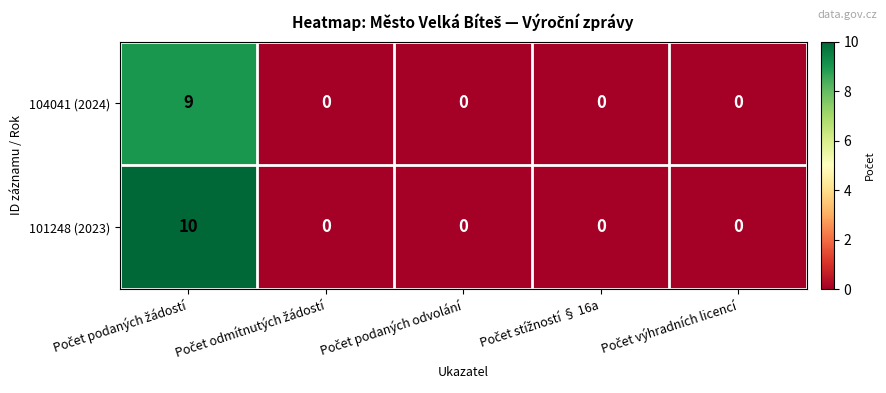

How many 104041 (2024) values are between 0 and 1?

4